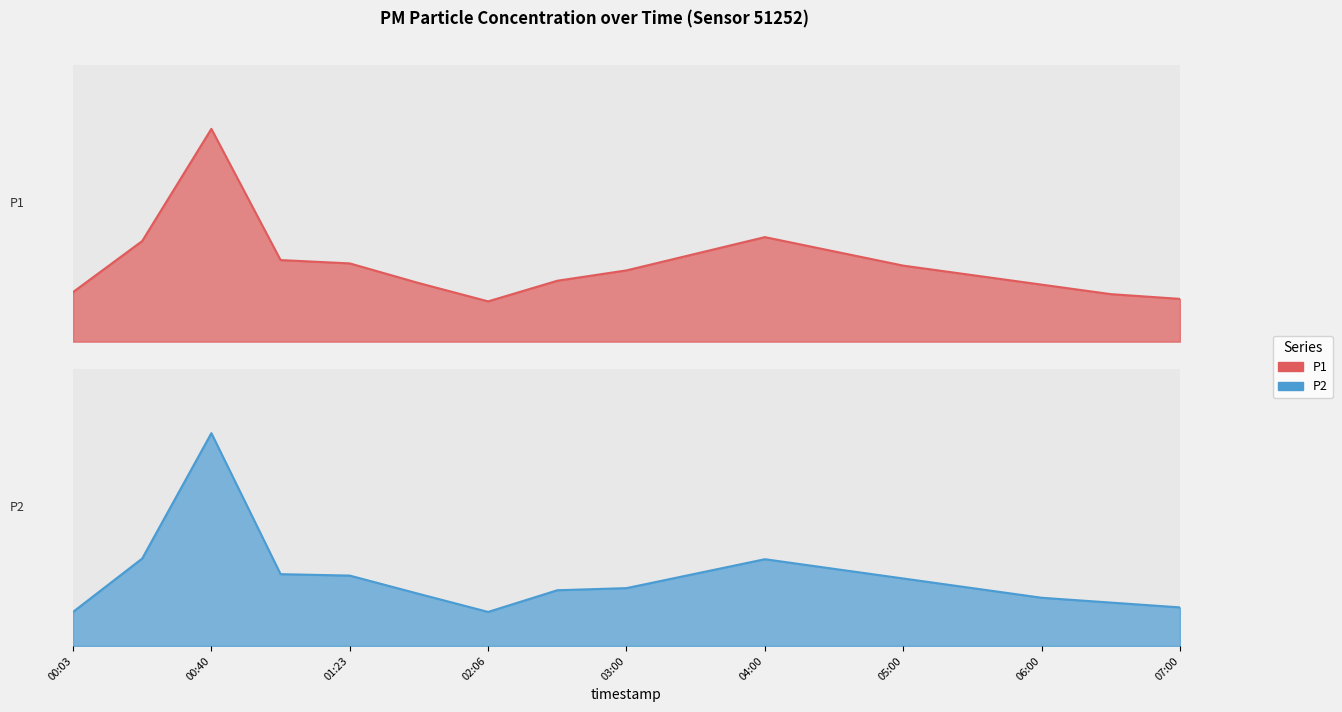

True or false: there are more than 1 points higher than both neighbors.

True